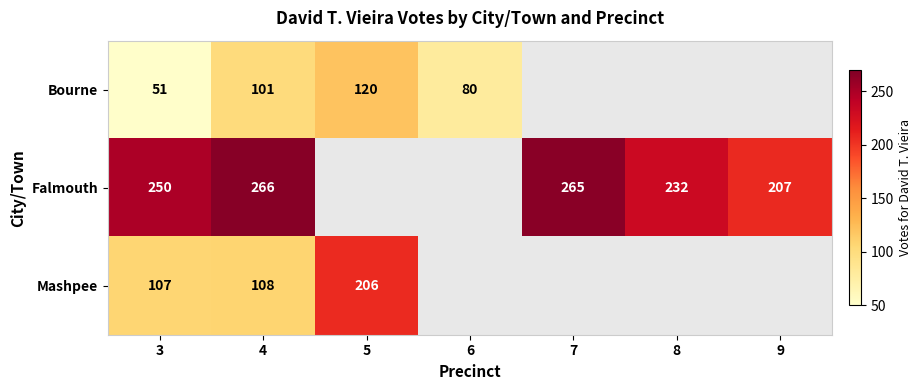

At which category is the sum across all series the highest?

4